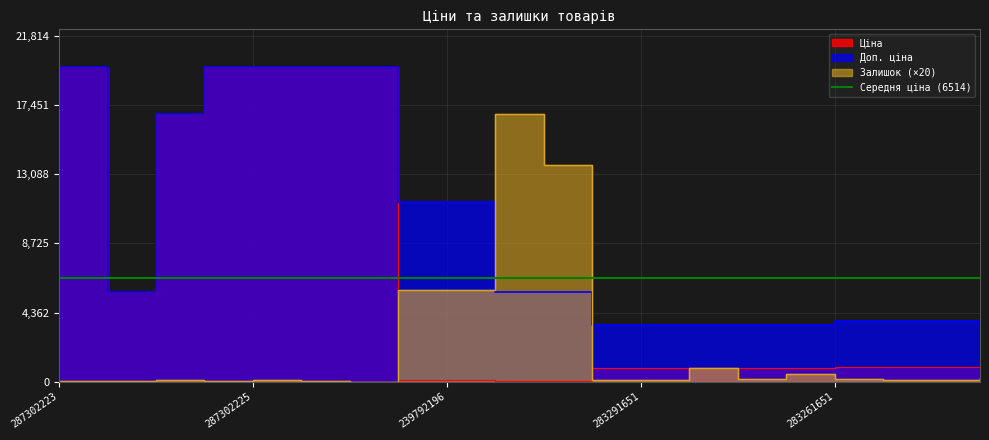

What is the difference between the maximum and minimum values in the Ціна series?

19774.4